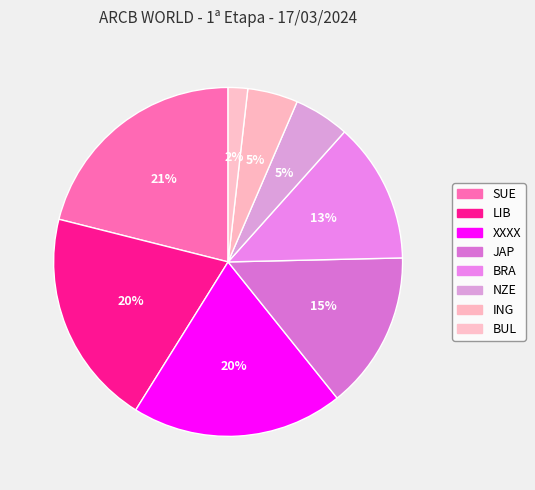

To the nearest percent, what is the average slice percentage?

12%